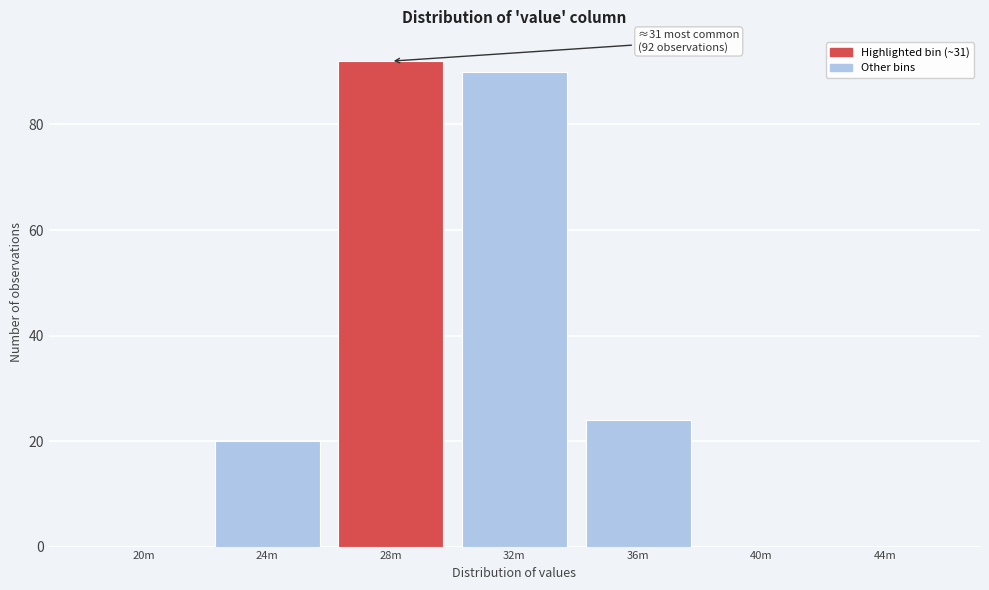

Reading left to right, extract all data points from this chart.

20m=0	24m=20	28m=92	32m=90	36m=24	40m=0	44m=0